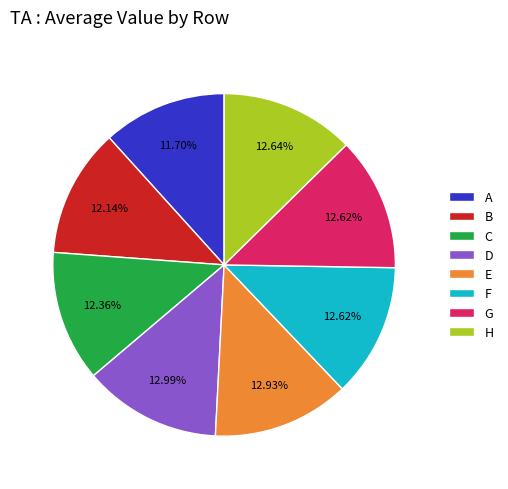

What percentage is NOT represented by C?

87.6%